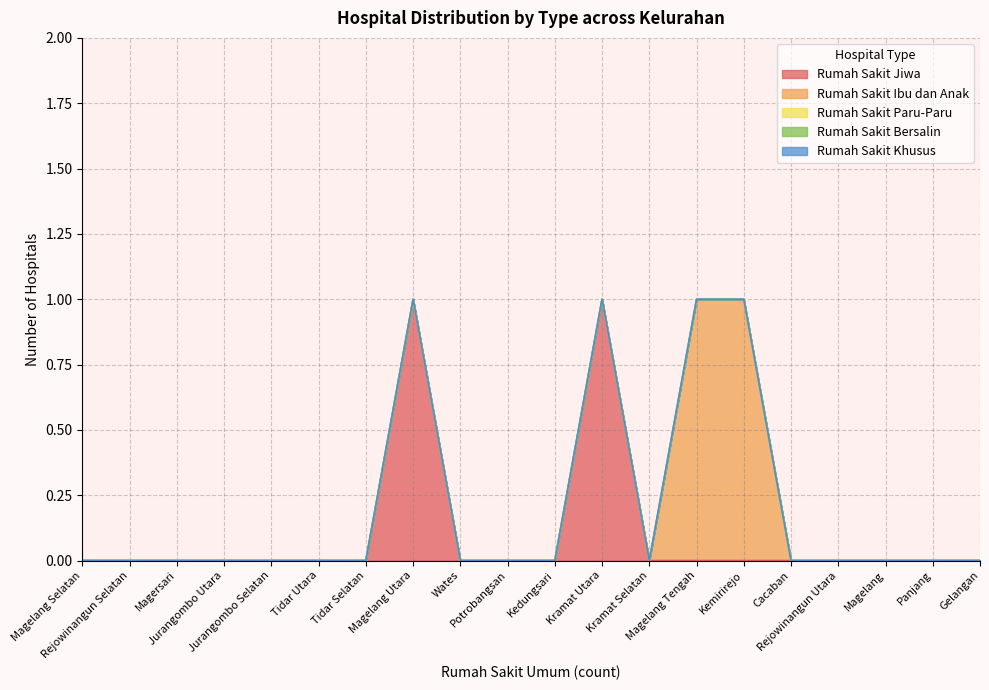

How many interior local peaks does the Rumah Sakit Jiwa series have?

2